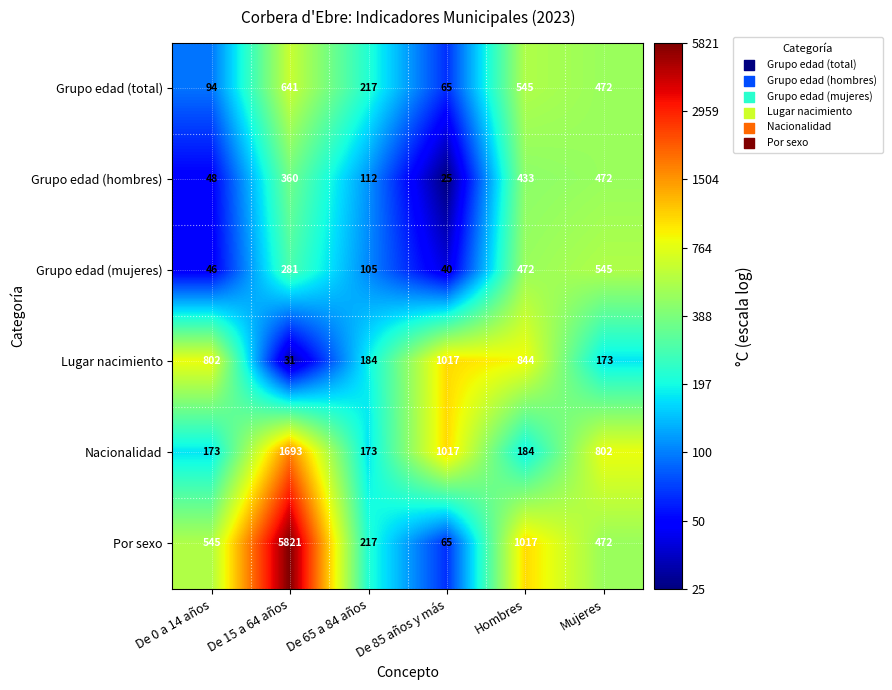

Which series has the widest spread of values?

Por sexo